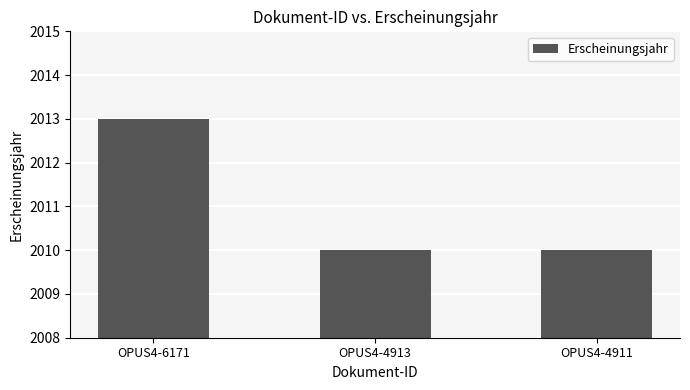

Are the bars grouped side by side (vs. stacked)?

No